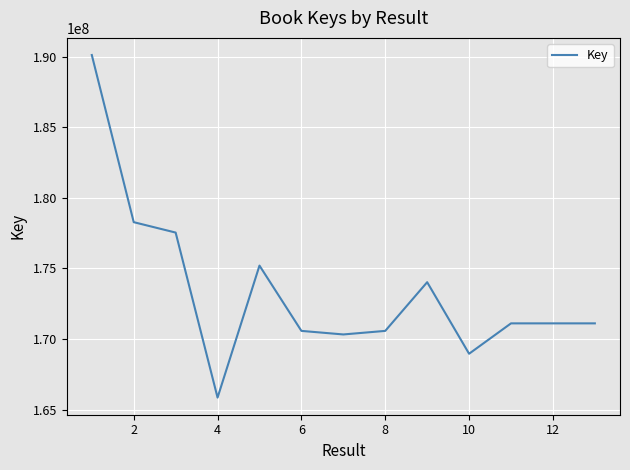

What is the smallest value displayed?

165849262